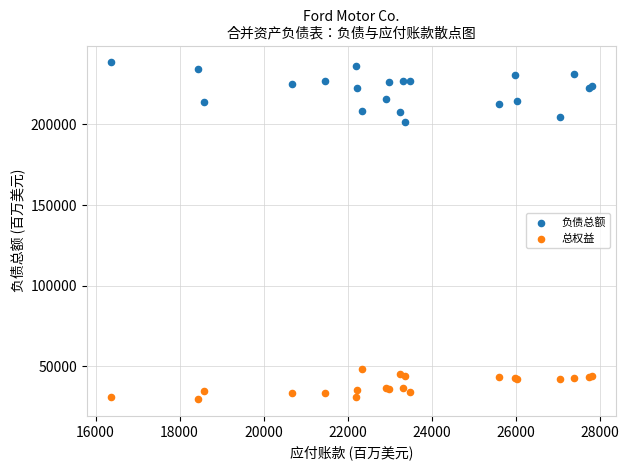

Across all series, what Y value is closest to 134104?

201518